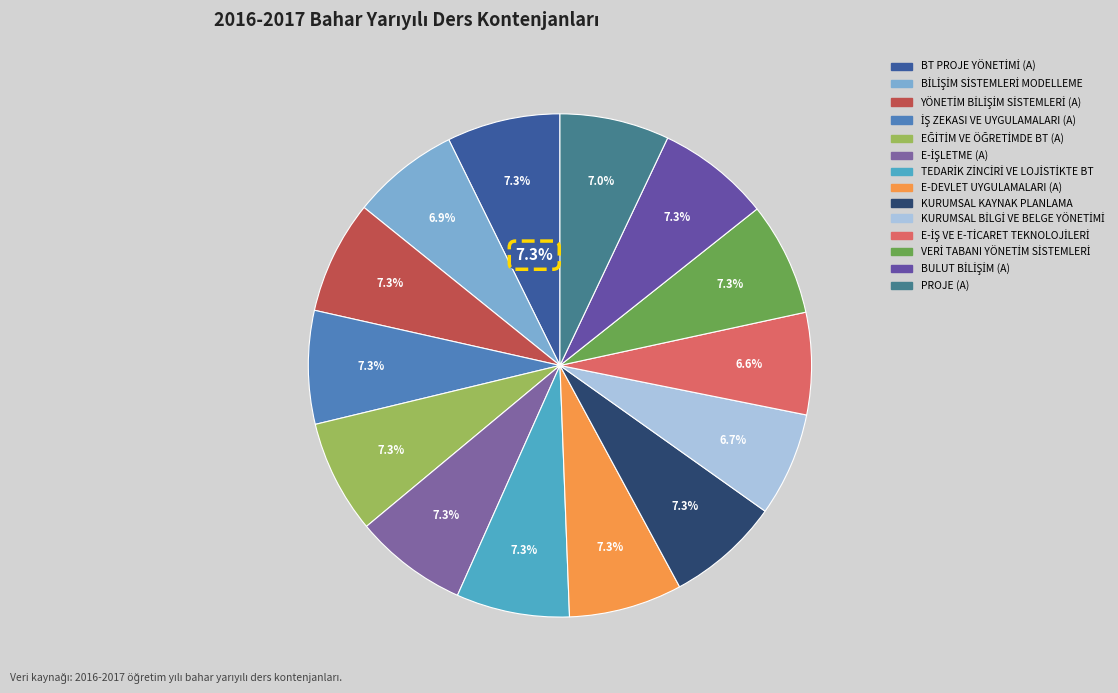

Which category has the biggest portion of the pie?

BT PROJE YÖNETİMİ (A)